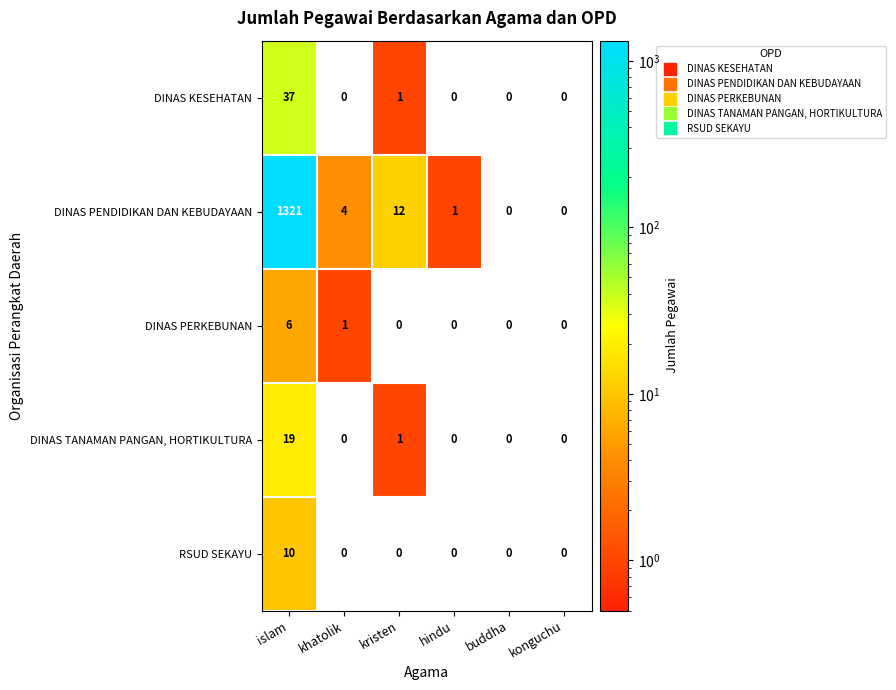

Reading right to left, transcribe all the data shown in this chart.

DINAS KESEHATAN: konguchu=0	buddha=0	hindu=0	kristen=1	khatolik=0	islam=37
DINAS PENDIDIKAN DAN KEBUDAYAAN: konguchu=0	buddha=0	hindu=1	kristen=12	khatolik=4	islam=1321
DINAS PERKEBUNAN: konguchu=0	buddha=0	hindu=0	kristen=0	khatolik=1	islam=6
DINAS TANAMAN PANGAN, HORTIKULTURA: konguchu=0	buddha=0	hindu=0	kristen=1	khatolik=0	islam=19
RSUD SEKAYU: konguchu=0	buddha=0	hindu=0	kristen=0	khatolik=0	islam=10